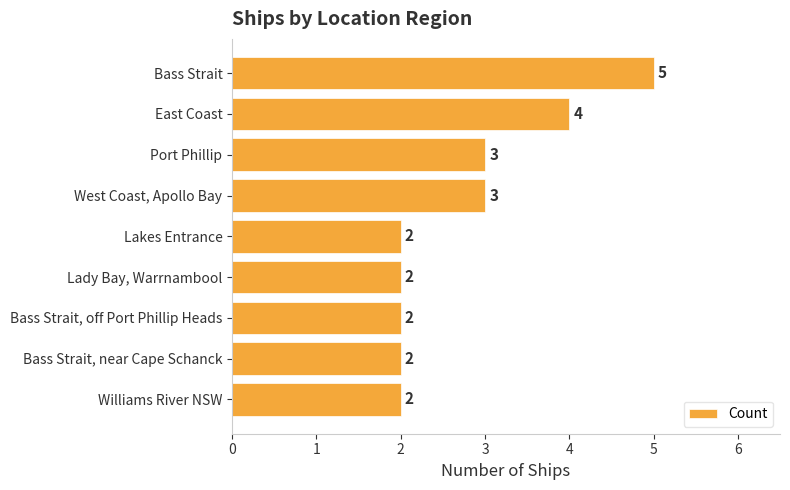

Between Bass Strait and Bass Strait, off Port Phillip Heads, which is larger?

Bass Strait